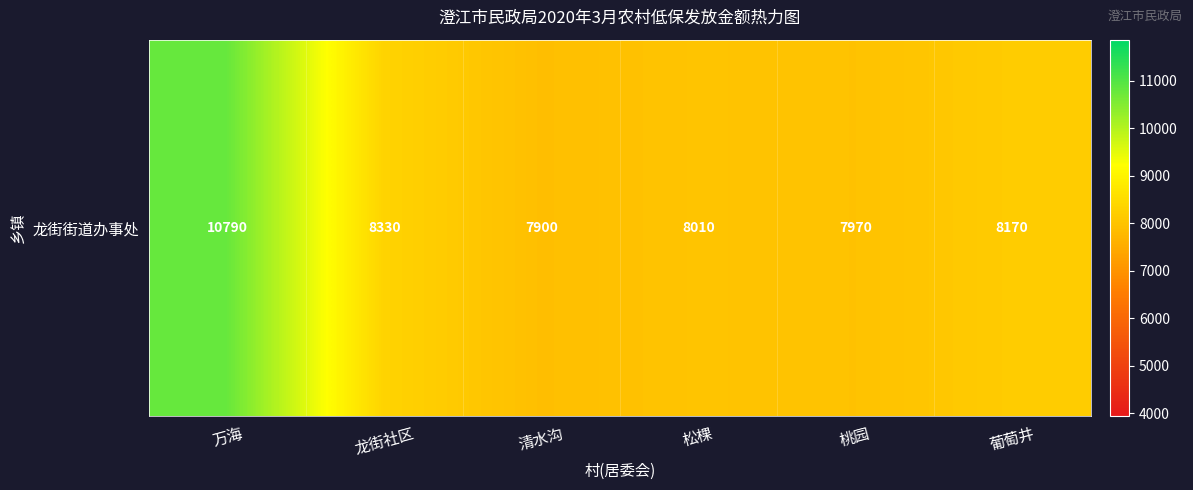

What is the minimum value shown in the chart?

7900